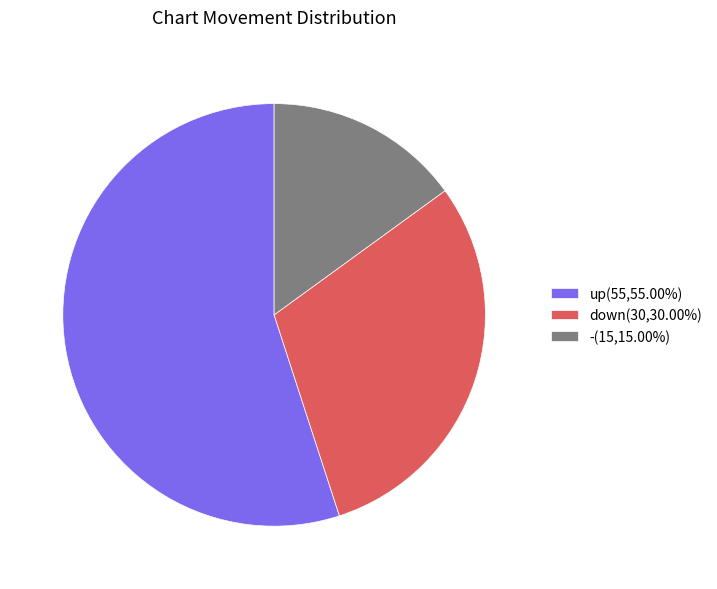

Count the number of slices in the pie.

3